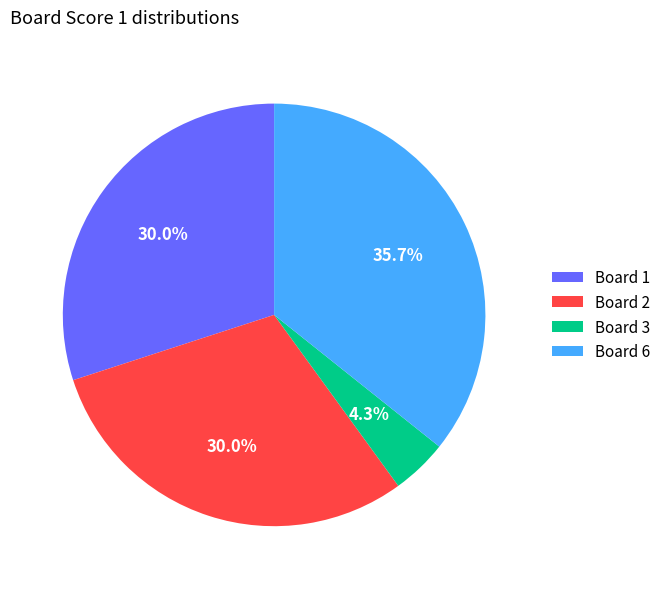

Between Board 3 and Board 6, which is larger?

Board 6